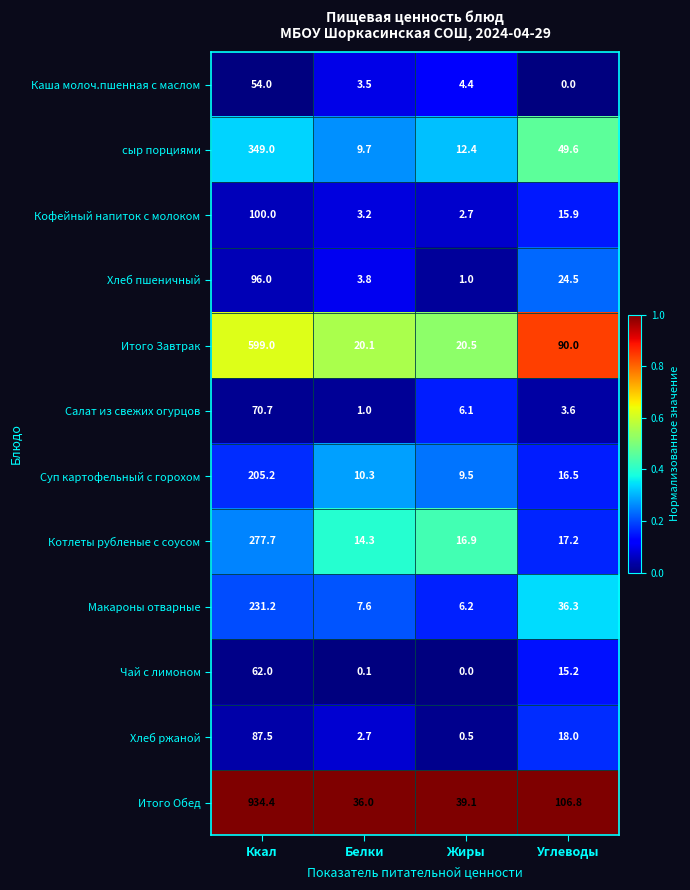

Which series changed the most between Жиры and Углеводы?

Итого Завтрак